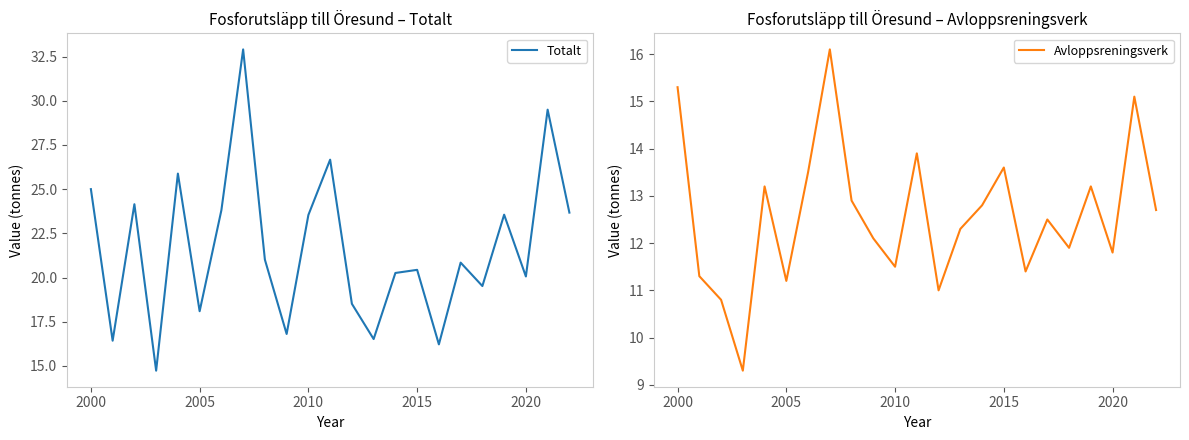

The value of Totalt at 2000 is 44.3. True or false?

False